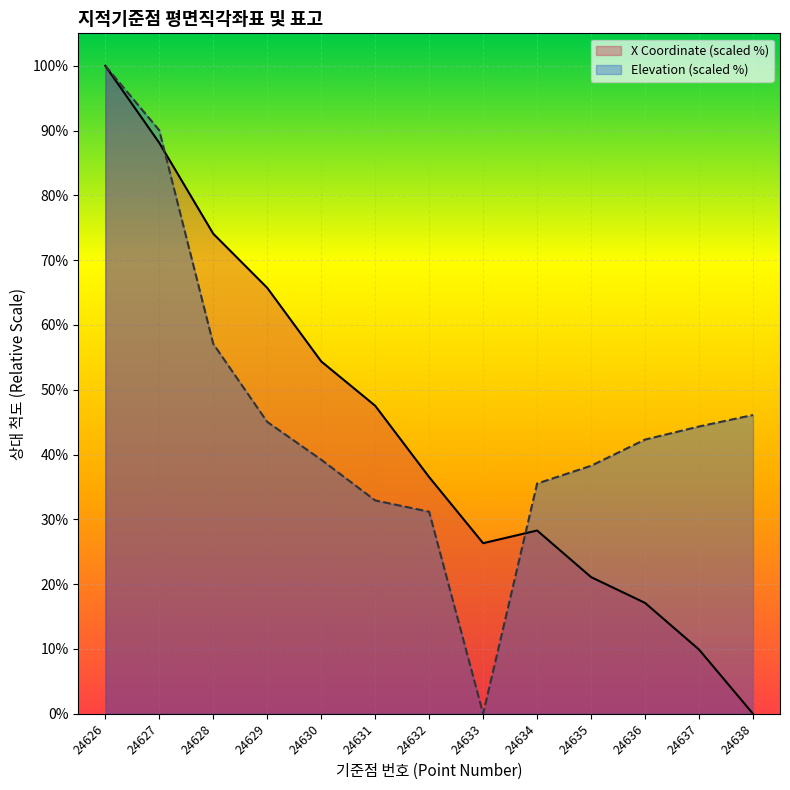

What is the total value across all series at 24626?

200.0